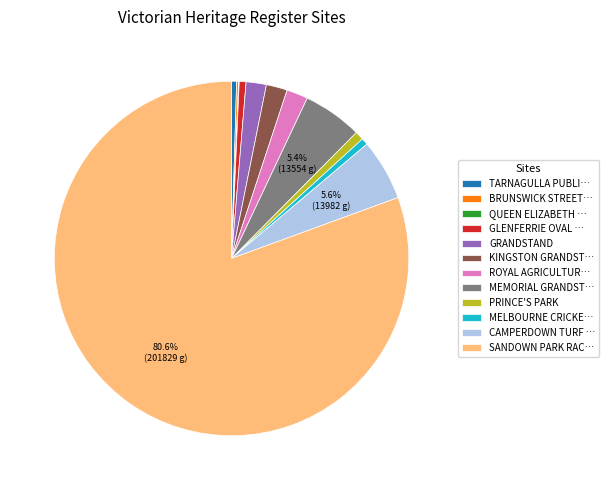

To the nearest percent, what is the average slice percentage?

8%